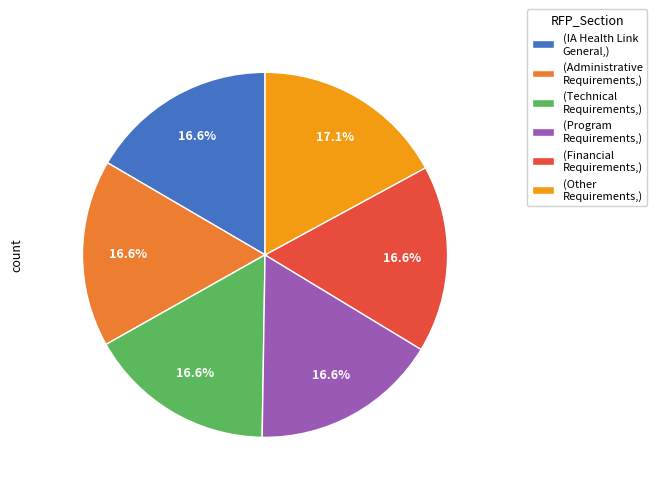

Count the number of slices in the pie.

6